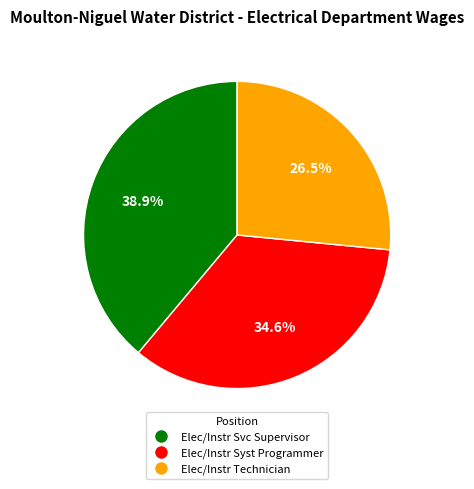

Is there a majority slice in this chart?

No